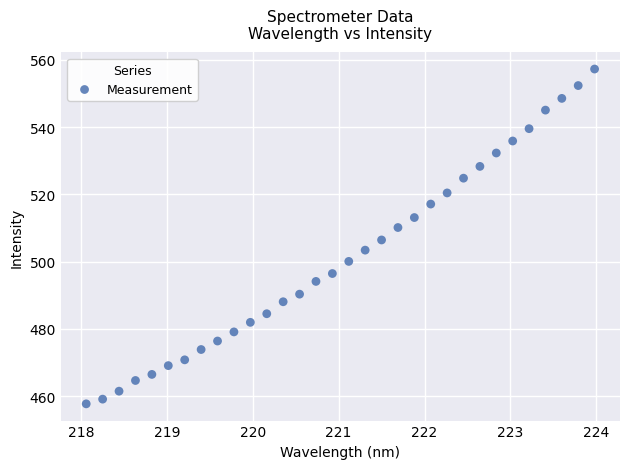

What is the range of Y values (max minus min)?

99.5